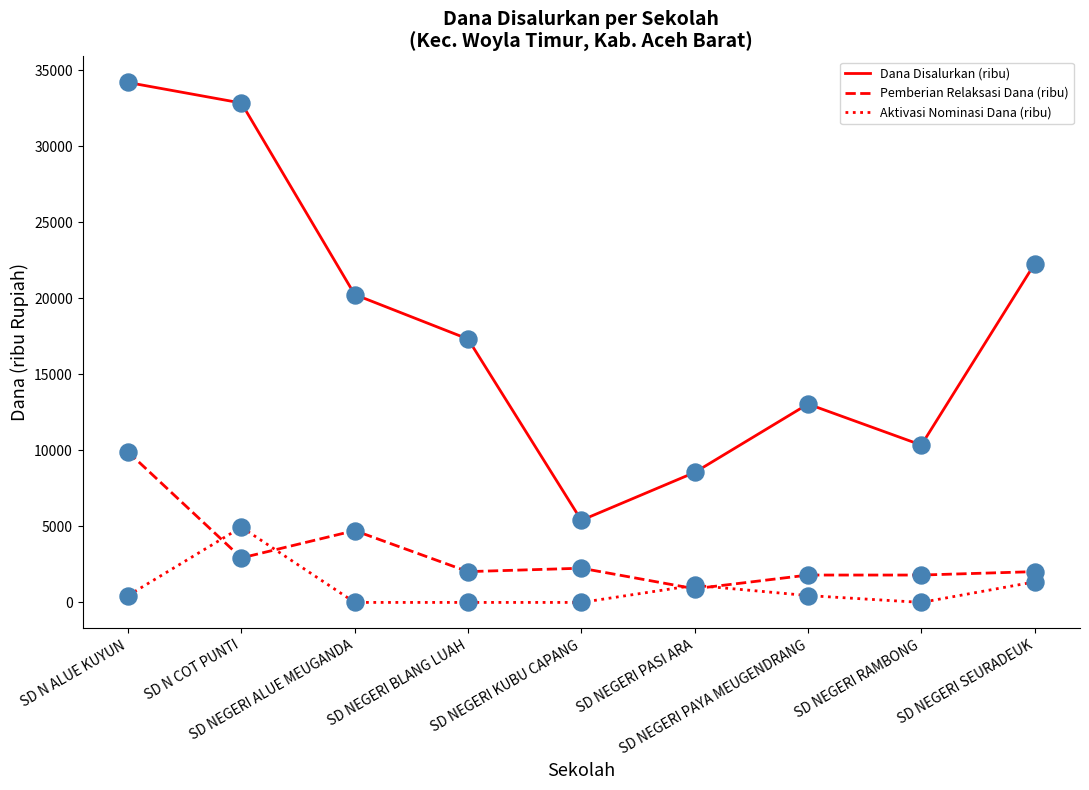

At how many categories does at least one series exceed 2868?

9